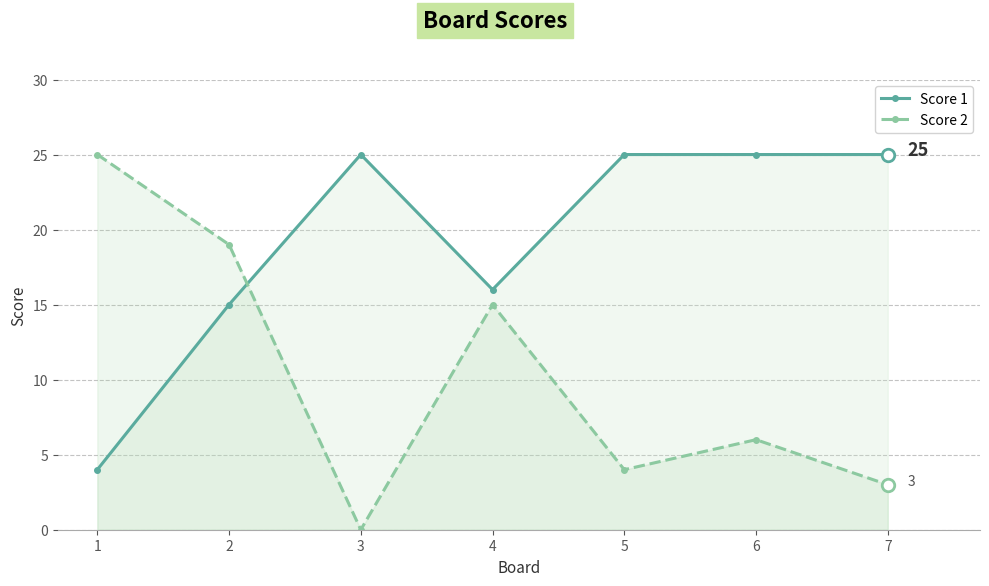

Between which two adjacent categories do Score 2 and Score 1 first intersect?

2 and 3